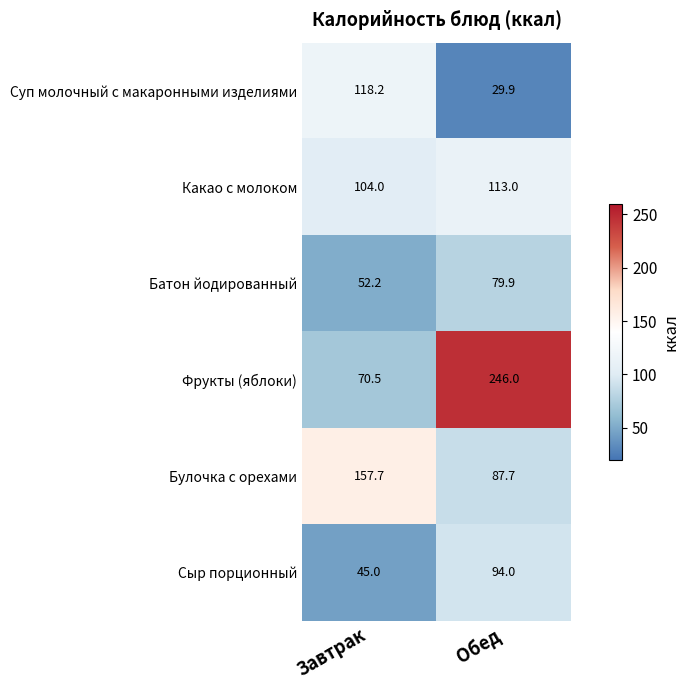

Which series has the widest spread of values?

Фрукты (яблоки)